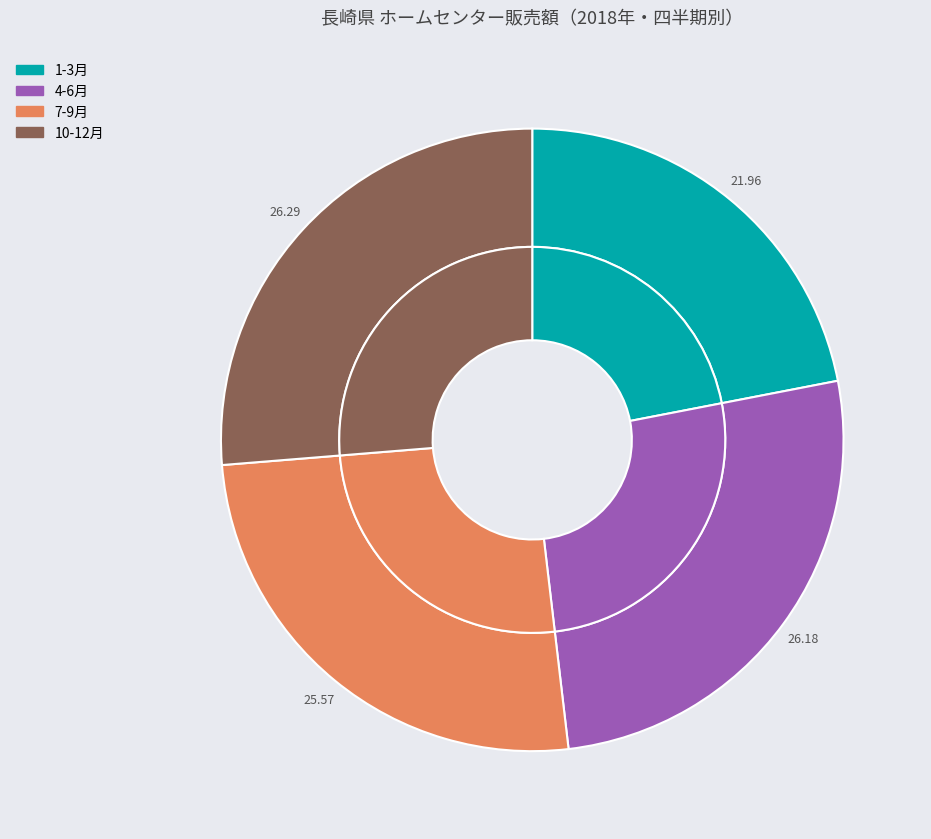

Rank the categories by value from lowest to highest.

1-3月, 7-9月, 4-6月, 10-12月